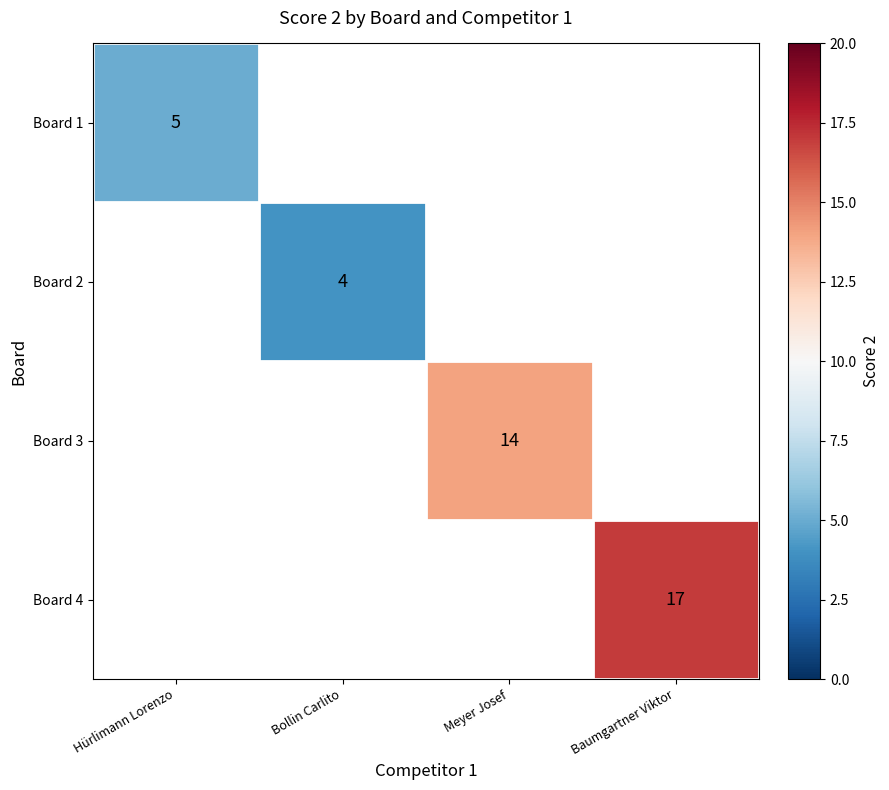

Is it true that Board 1 equals 7 at Hürlimann Lorenzo?

False